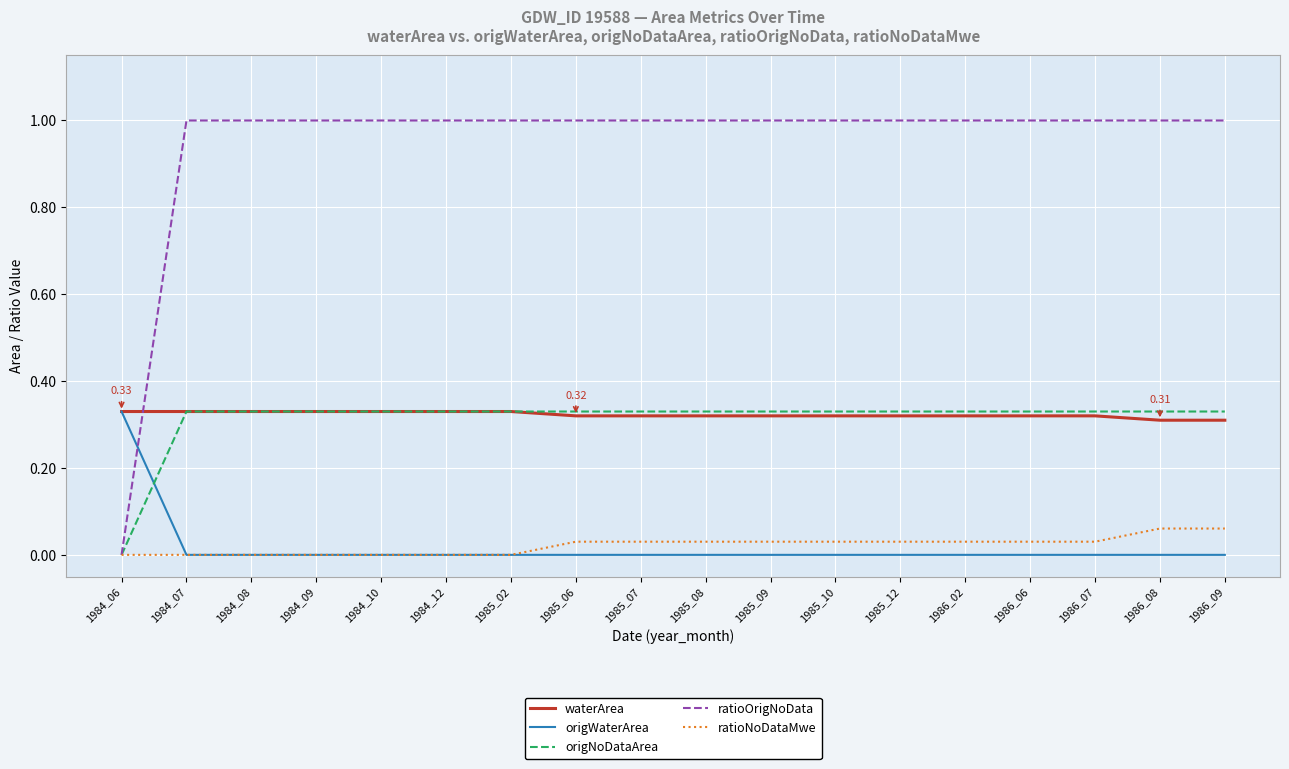

True or false: ratioNoDataMwe has a value of 0.0 at 1986_09.

False